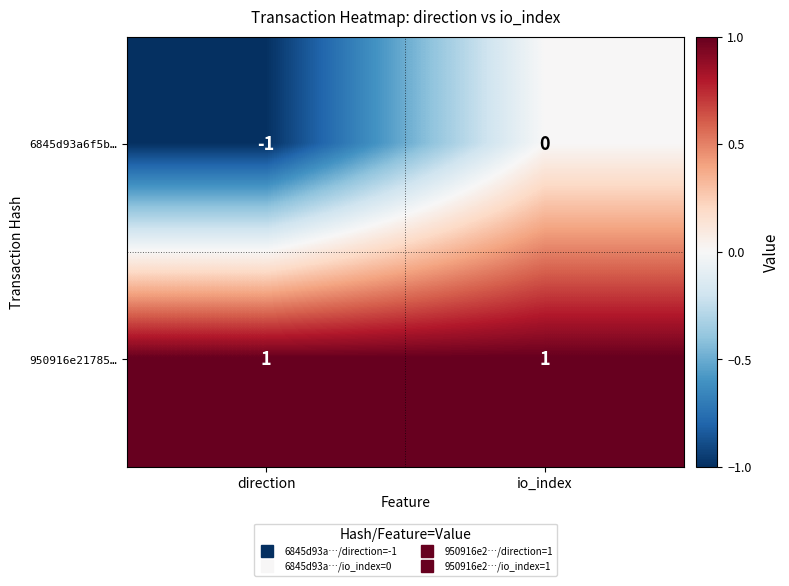

Which series has the widest spread of values?

6845d93a6f5b…